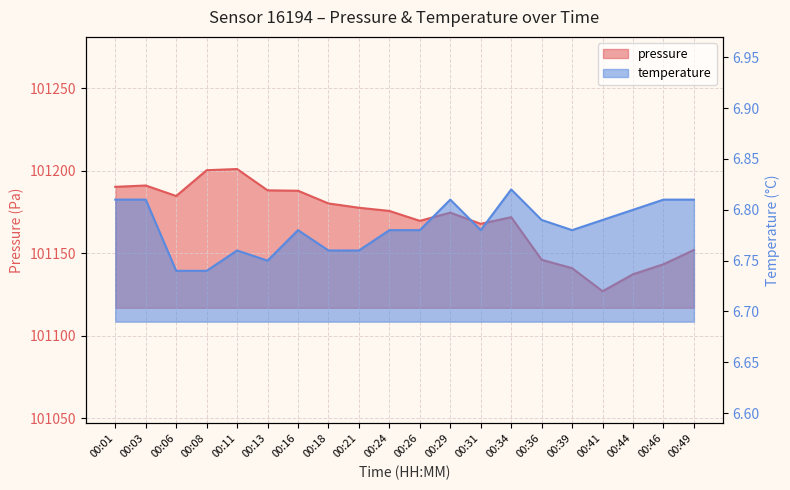

True or false: temperature has a value of 11.4 at 00:06.

False